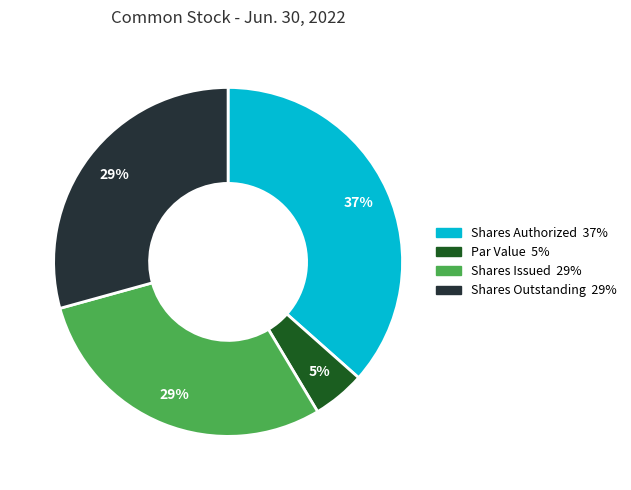

Which has a higher value, Shares Outstanding or Par Value?

Shares Outstanding